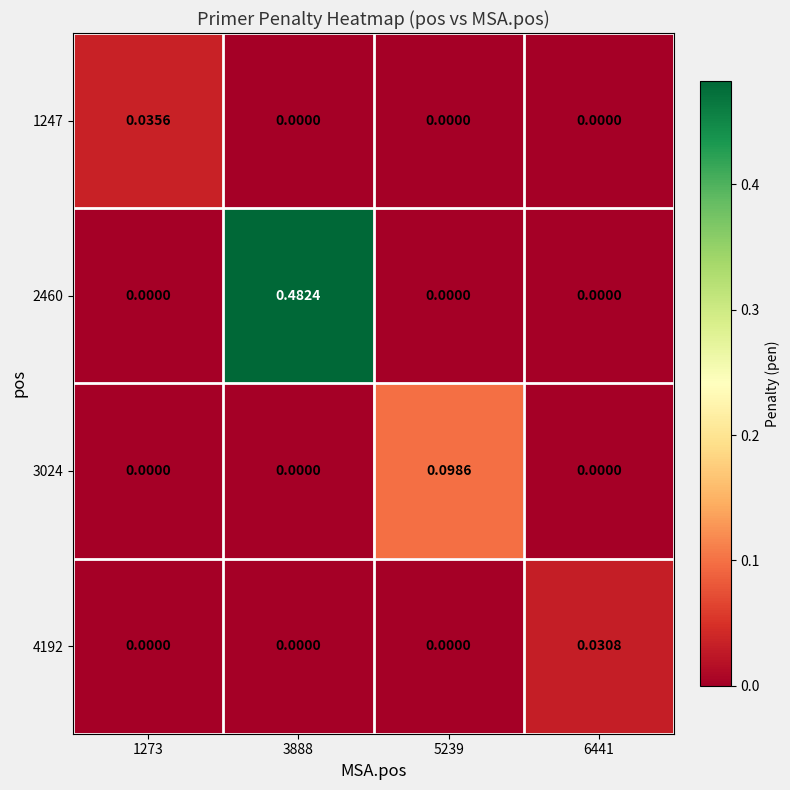

Reading right to left, transcribe all the data shown in this chart.

1247: 6441=0.0	5239=0.0	3888=0.0	1273=0.0
2460: 6441=0.0	5239=0.0	3888=0.5	1273=0.0
3024: 6441=0.0	5239=0.1	3888=0.0	1273=0.0
4192: 6441=0.0	5239=0.0	3888=0.0	1273=0.0